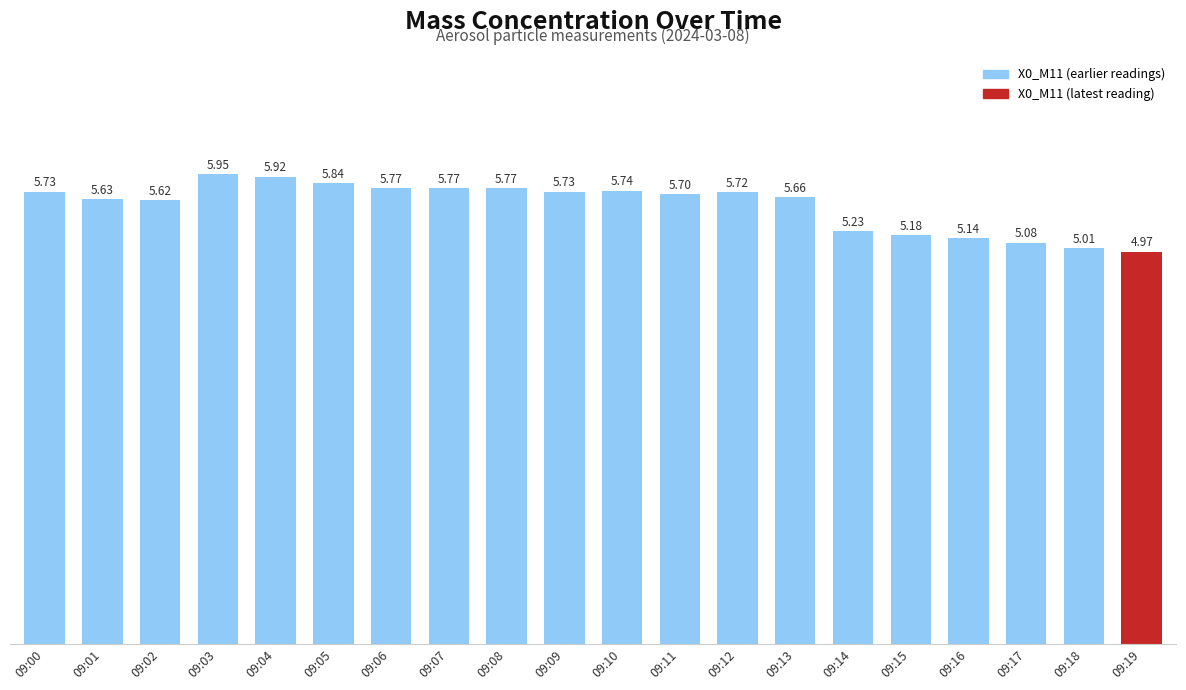

What is the difference between the maximum and minimum values?

1.0